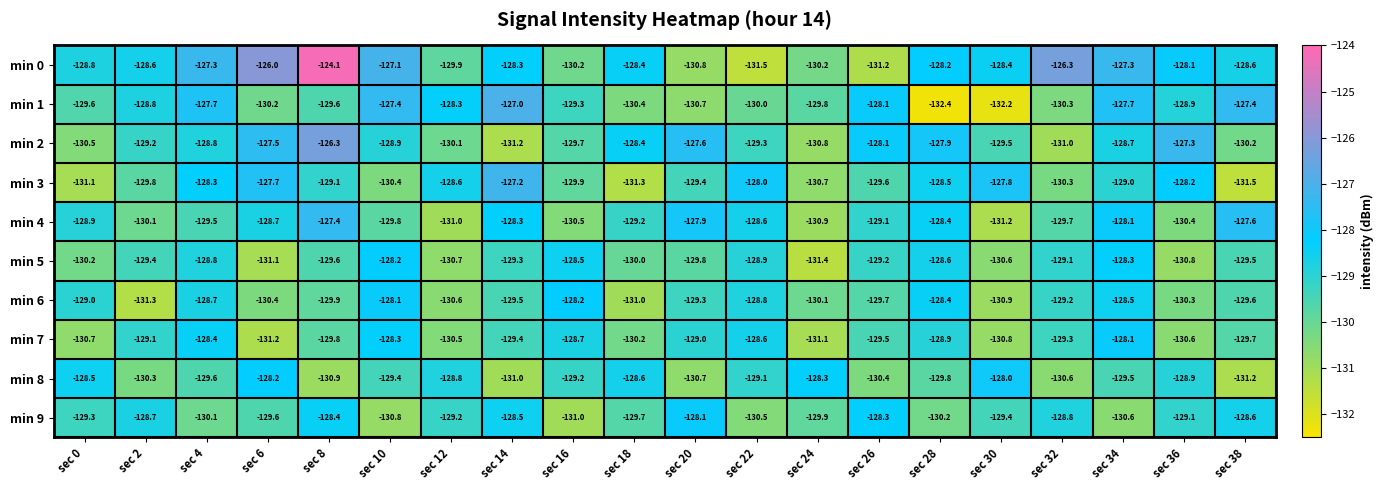

What is the difference between the maximum and minimum values in the min 9 series?

2.9